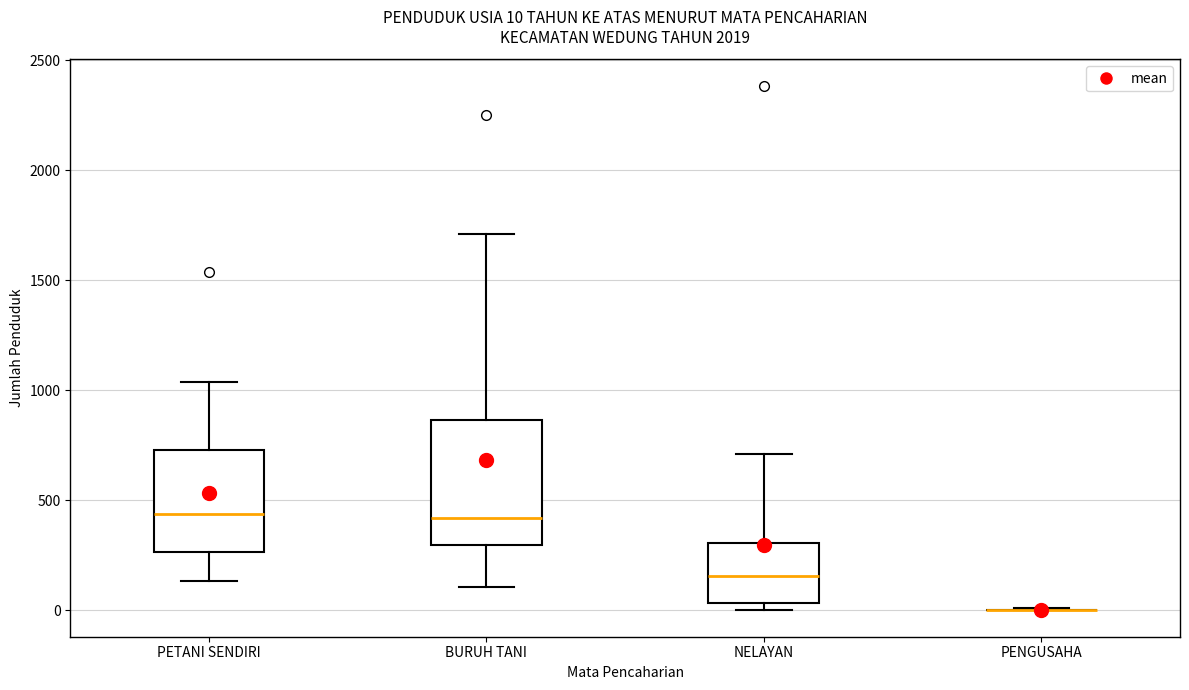

Comparing the boxes themselves (not the whiskers), which one is the tallest?

BURUH TANI